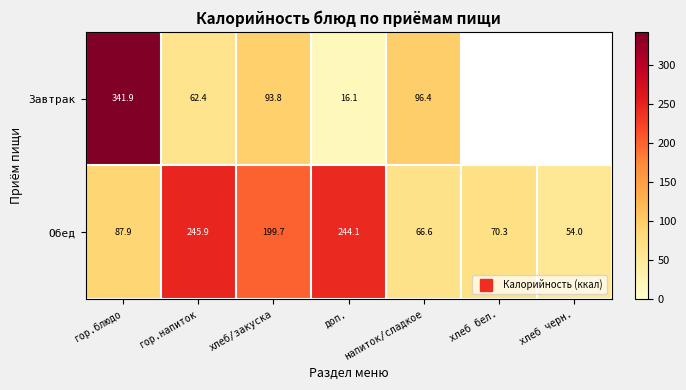

The value of Обед at хлеб бел. is 42.9. True or false?

False